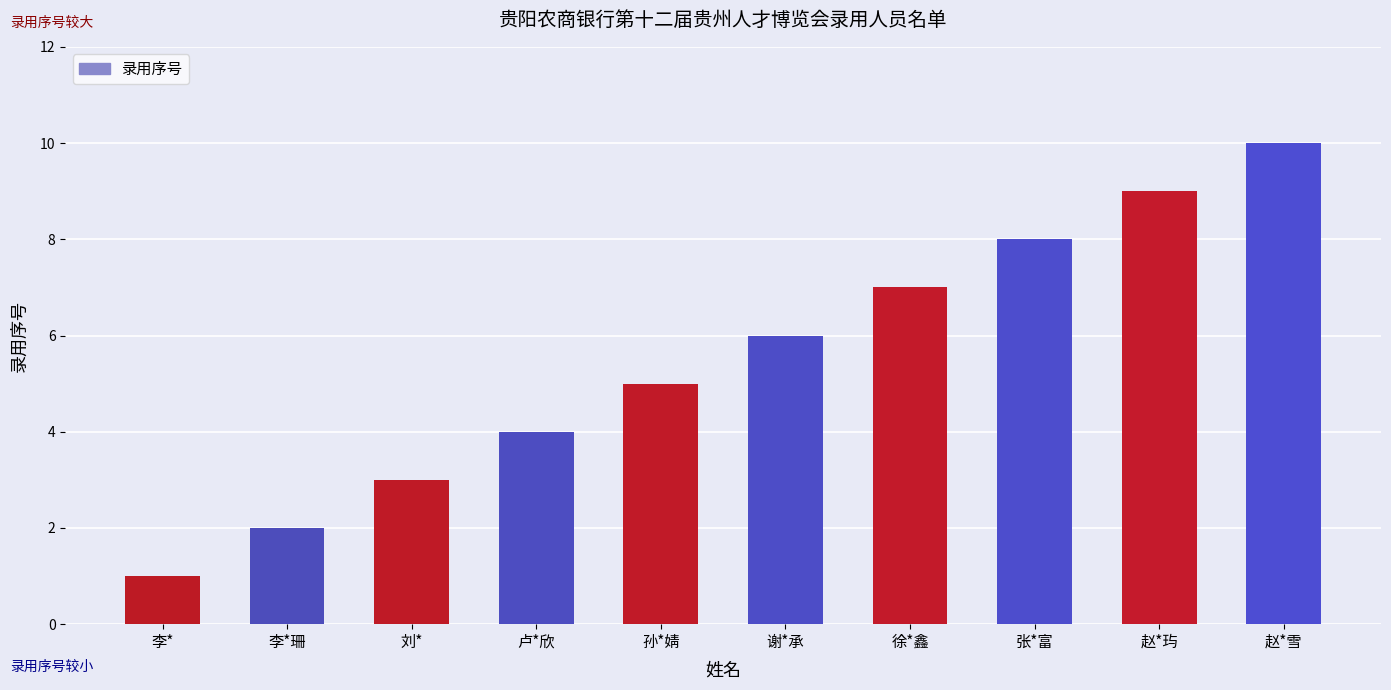

Rank the categories by value from highest to lowest.

赵*雪, 赵*玙, 张*富, 徐*鑫, 谢*承, 孙*婧, 卢*欣, 刘*, 李*珊, 李*